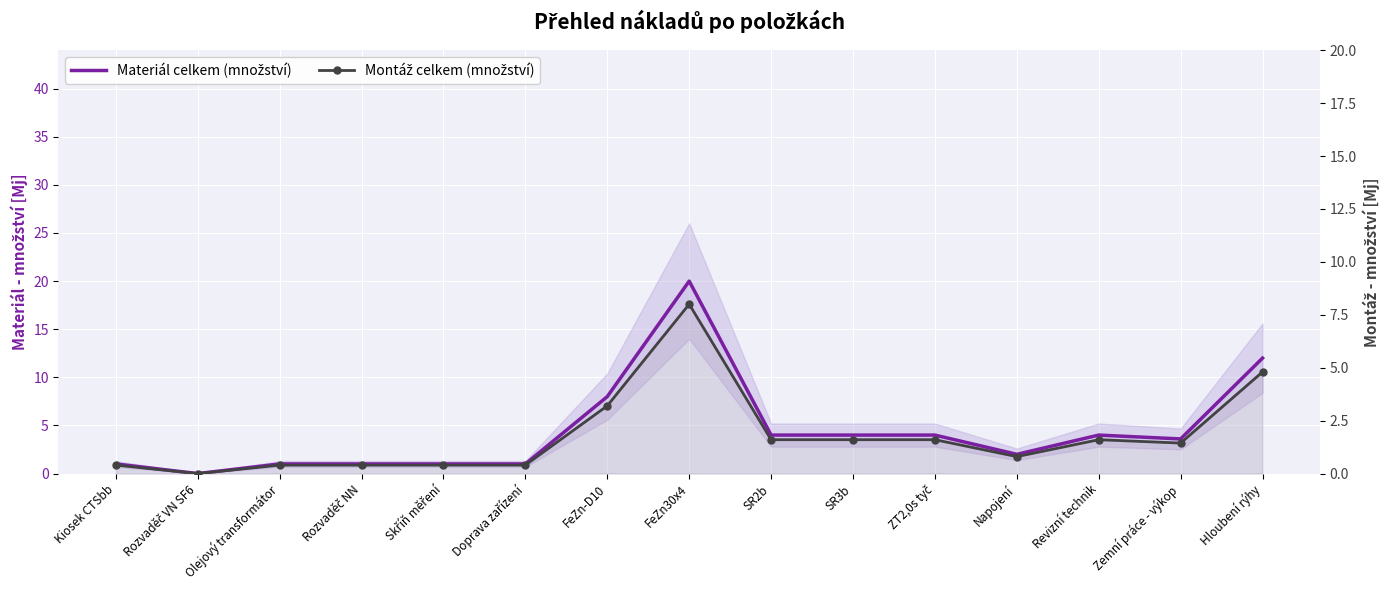

What are all the series names shown in the legend?

Materiál celkem (množství), Montáž celkem (množství)